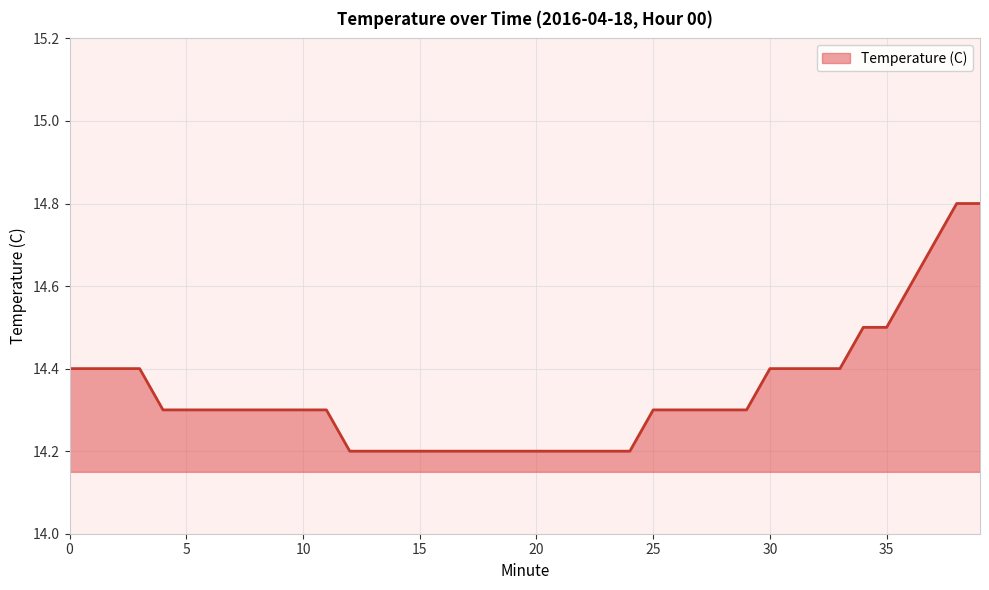

What is the difference between the maximum and minimum values?

0.6